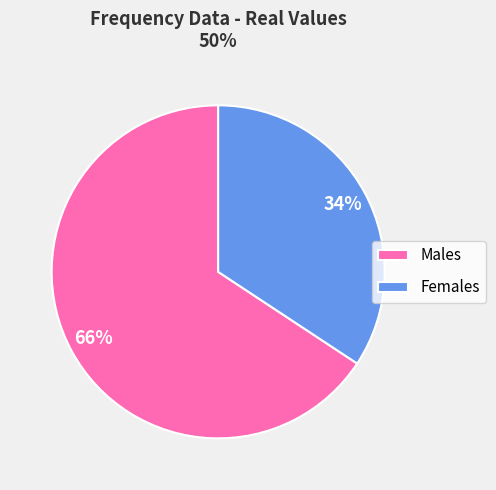

Count the number of slices in the pie.

2